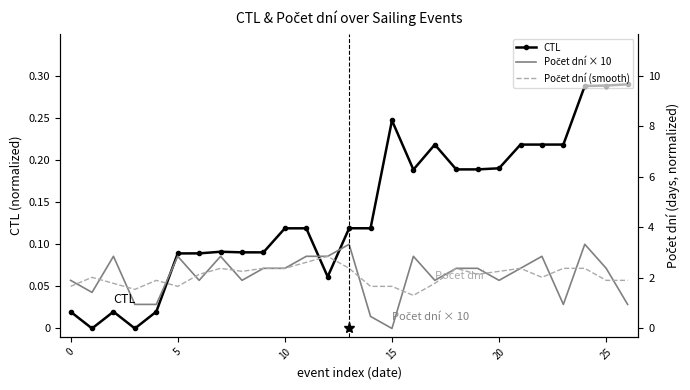

Count the Počet dní × 10 values in the range 0 to 1.

27